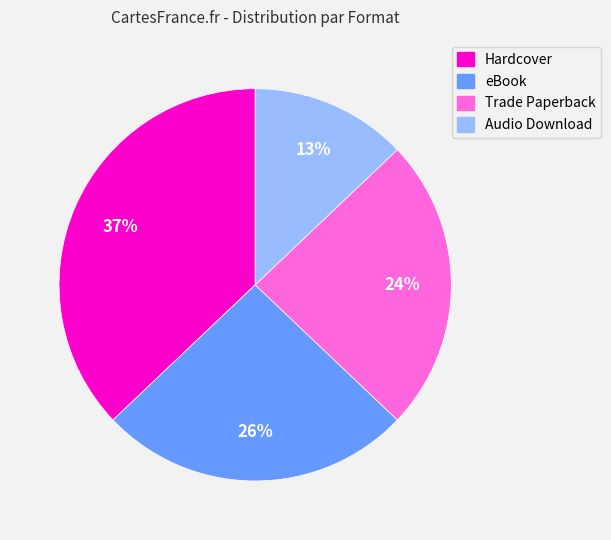

Rank the categories by value from highest to lowest.

Hardcover, eBook, Trade Paperback, Audio Download